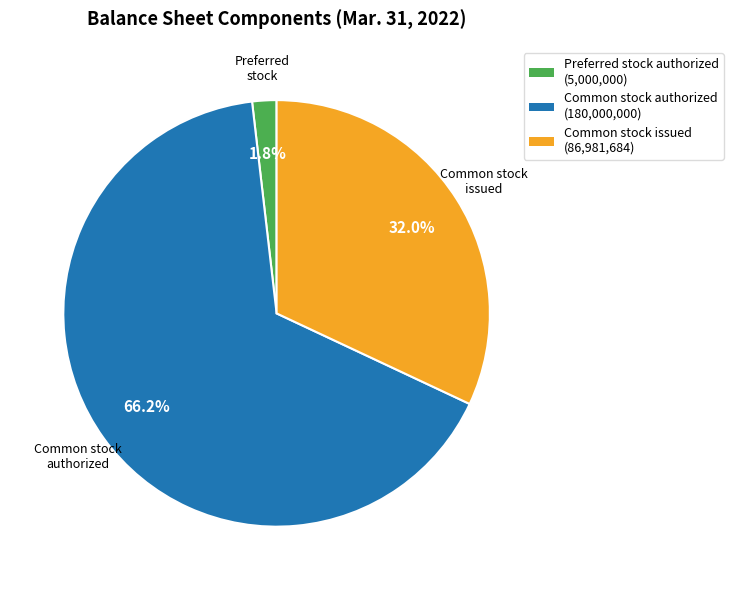

Which slice represents more than half of the pie?

Common stock authorized (180,000,000)